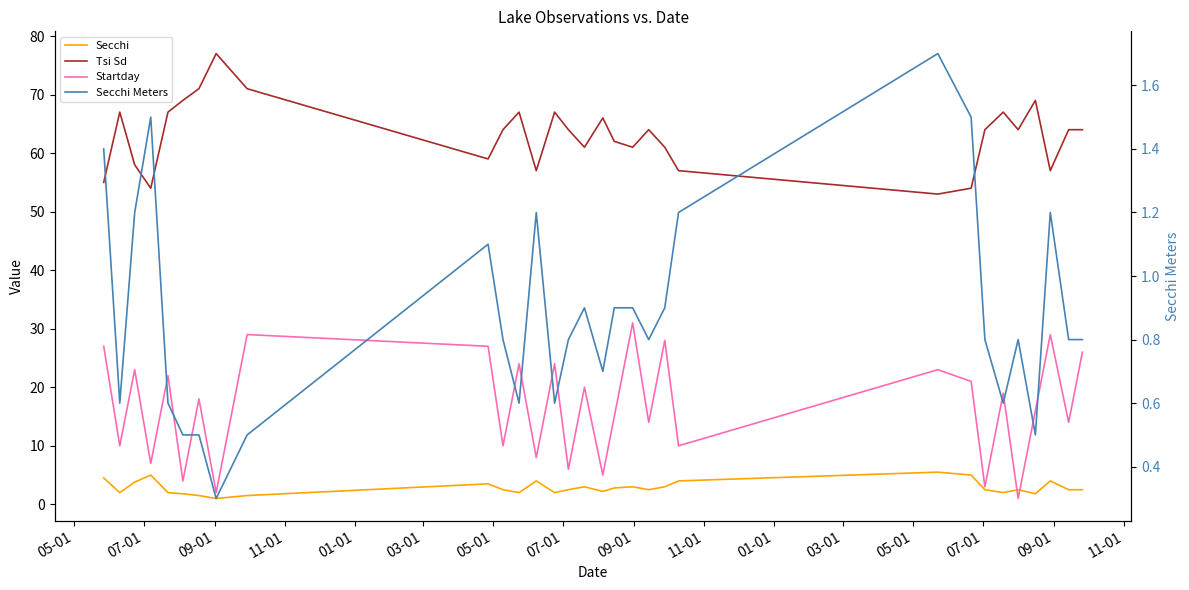

Reading right to left, extract all data points from this chart.

Secchi: 2.5	2.5	4.0	1.8	2.5	2.0	2.5	5.0	5.5	4.0	3.0	2.5	3.0	2.8	2.2	3.0	2.5	2.0	4.0	2.0	2.5	3.5	1.5	1.0	1.5	1.8	2.0	5.0	3.8	2.0	4.5
Tsi Sd: 64.0	64.0	57.0	69.0	64.0	67.0	64.0	54.0	53.0	57.0	61.0	64.0	61.0	62.0	66.0	61.0	64.0	67.0	57.0	67.0	64.0	59.0	71.0	77.0	71.0	69.0	67.0	54.0	58.0	67.0	55.0
Startday: 26.0	14.0	29.0	16.0	1.0	19.0	3.0	21.0	23.0	10.0	28.0	14.0	31.0	15.0	5.0	20.0	6.0	24.0	8.0	24.0	10.0	27.0	29.0	2.0	18.0	4.0	22.0	7.0	23.0	10.0	27.0
Secchi Meters: 0.8	0.8	1.2	0.5	0.8	0.6	0.8	1.5	1.7	1.2	0.9	0.8	0.9	0.9	0.7	0.9	0.8	0.6	1.2	0.6	0.8	1.1	0.5	0.3	0.5	0.5	0.6	1.5	1.2	0.6	1.4